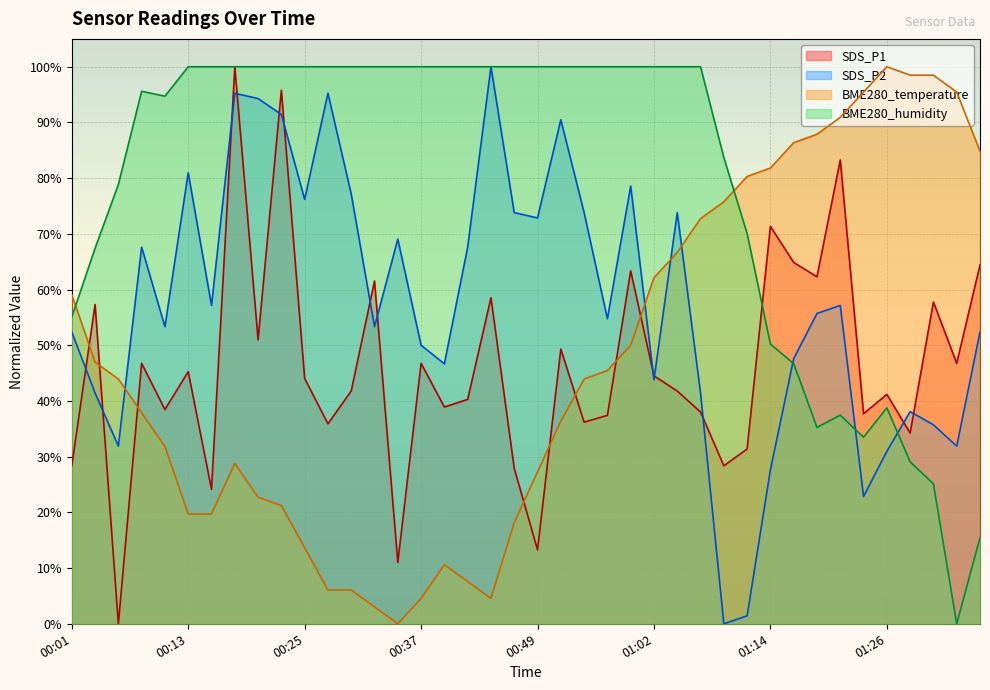

Which series changed the most between 00:01 and 00:11?

BME280_humidity